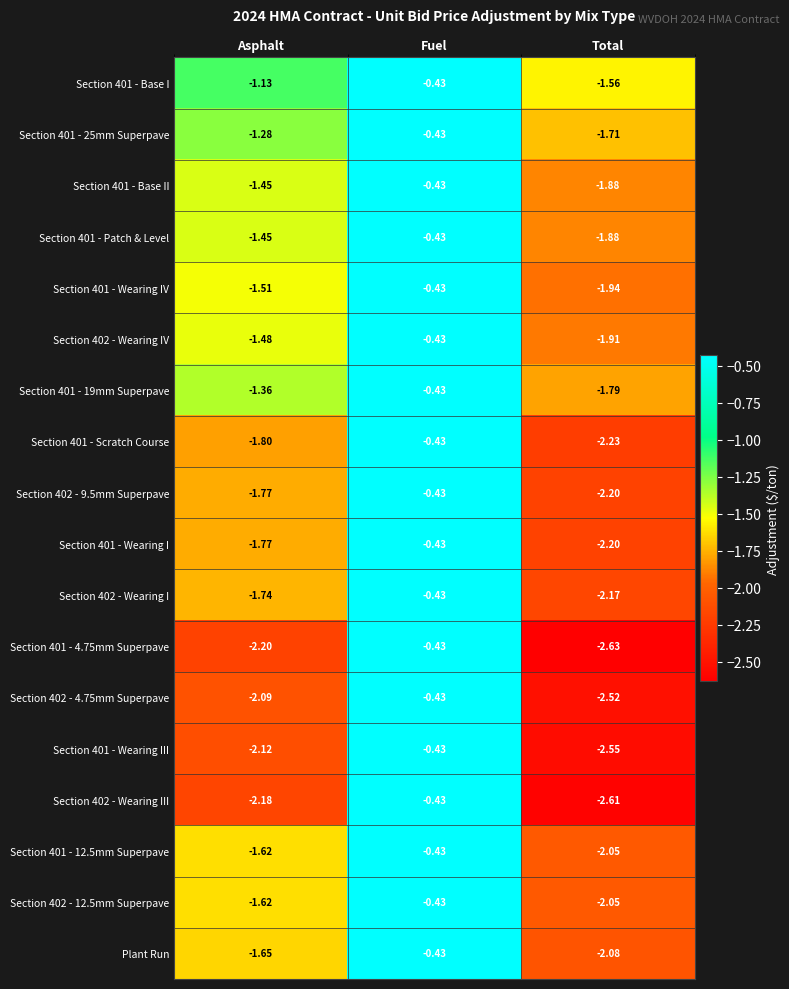

Is the value of Section 401 - Wearing IV at Total greater than the value of Section 402 - Wearing IV at Asphalt?

No